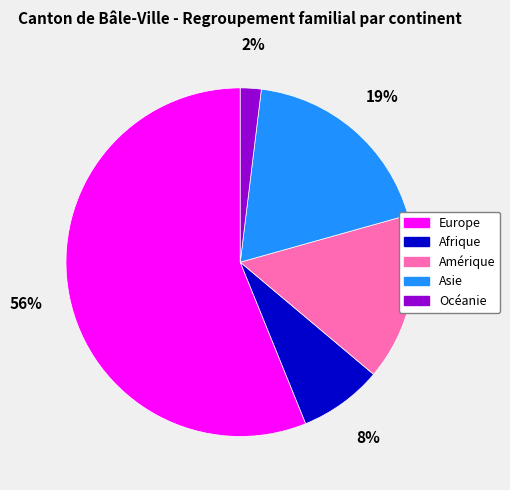

Is Asie the majority of the pie?

No